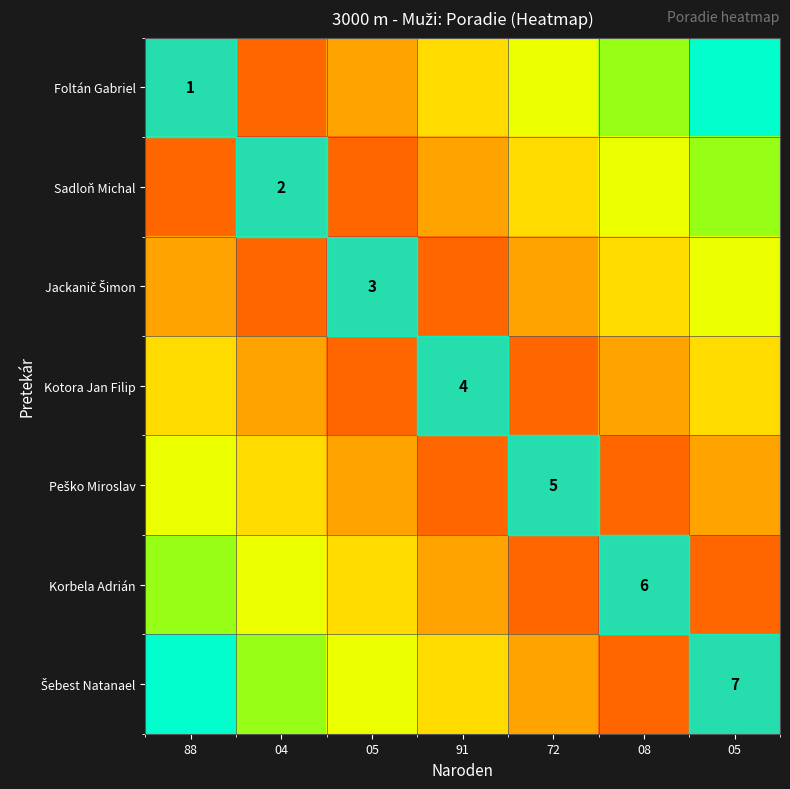

The Kotora Jan Filip series shows 6.2 at 08. True or false?

False